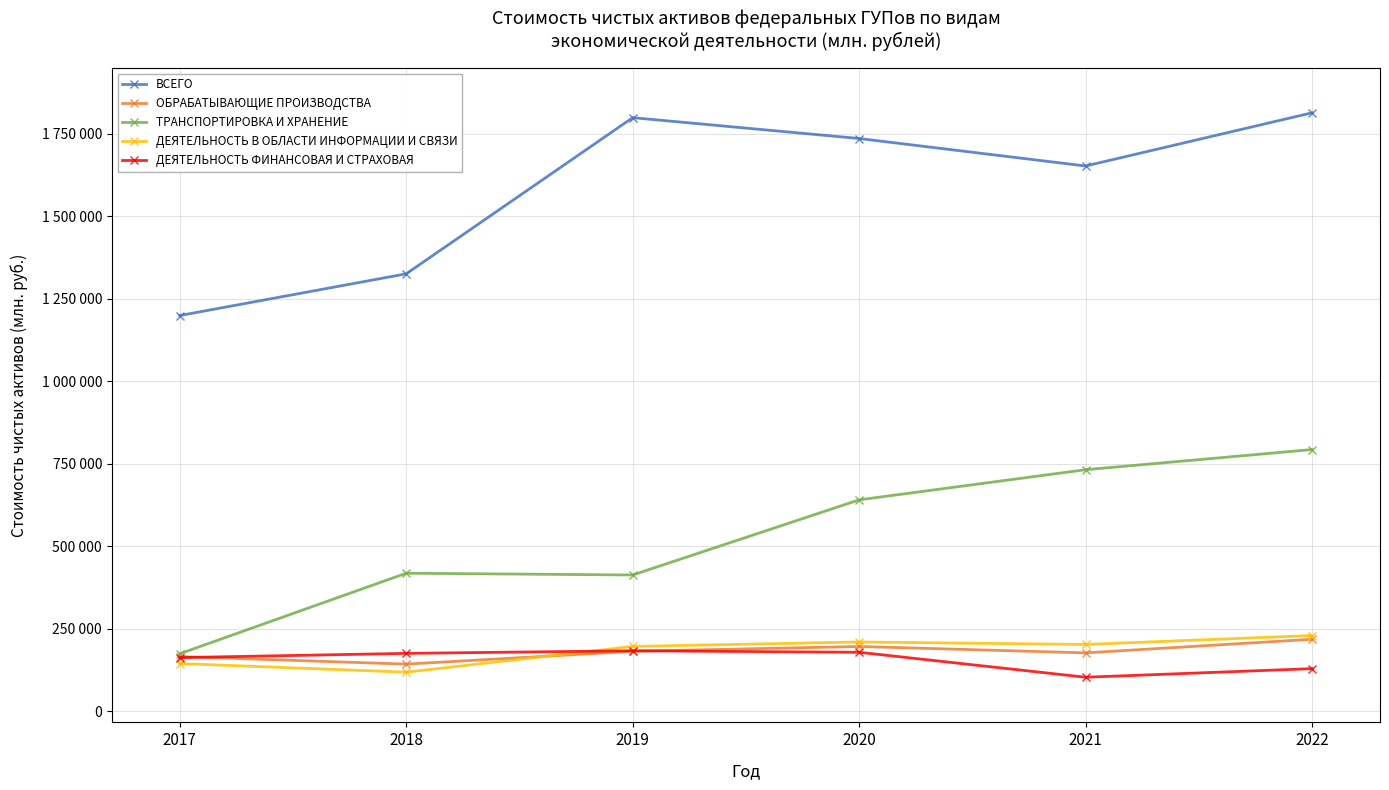

True or false: ВСЕГО and ТРАНСПОРТИРОВКА И ХРАНЕНИЕ intersect in this chart.

False